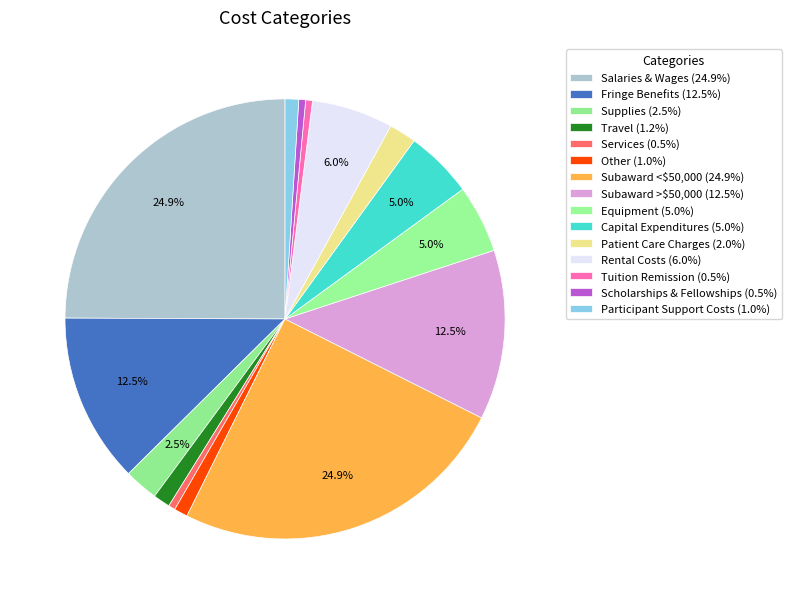

Count the number of slices in the pie.

15